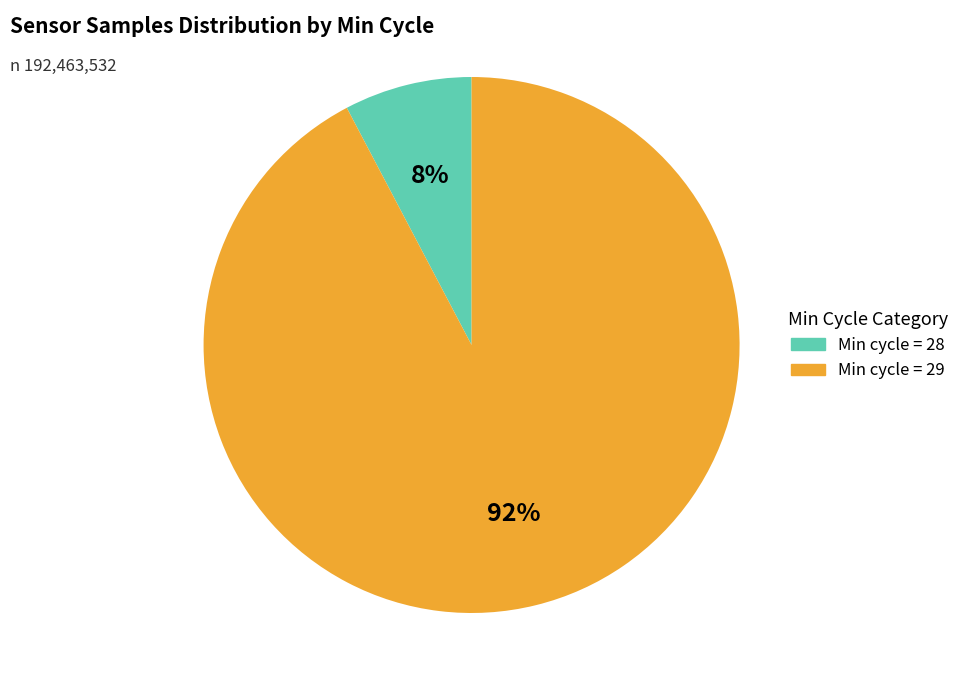

How many segments does this pie chart have?

2